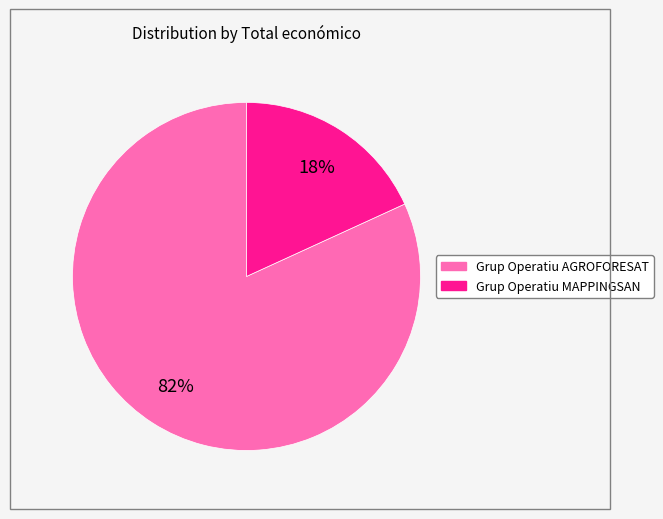

Do Grup Operatiu AGROFORESAT and Grup Operatiu MAPPINGSAN together represent more than half of the pie?

Yes